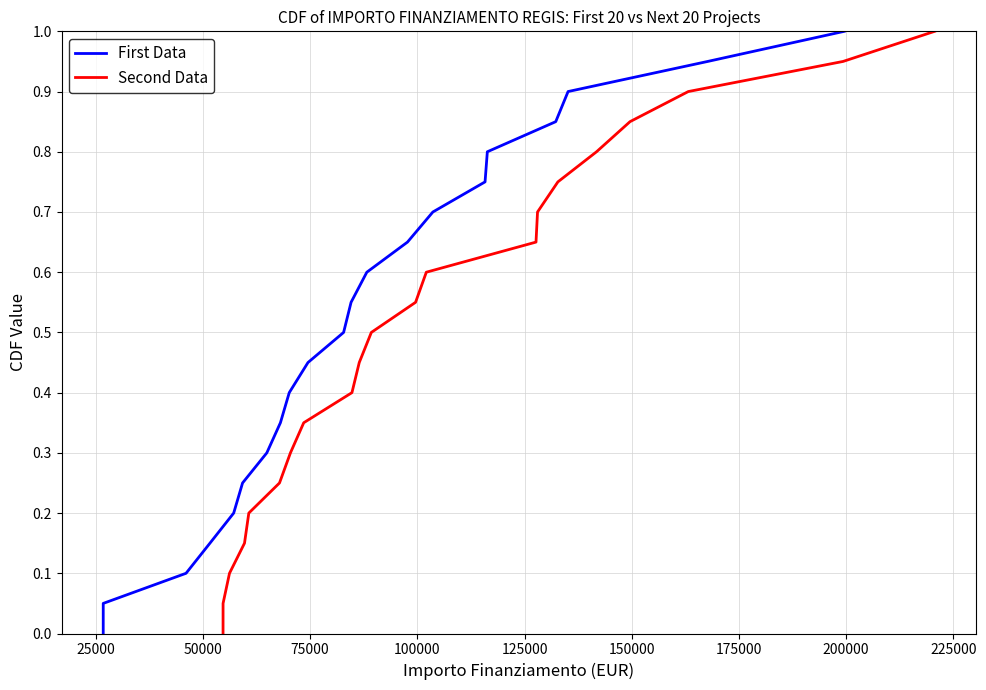

Is the value of First Data at 200000 greater than the value of Second Data at 50000?

Yes